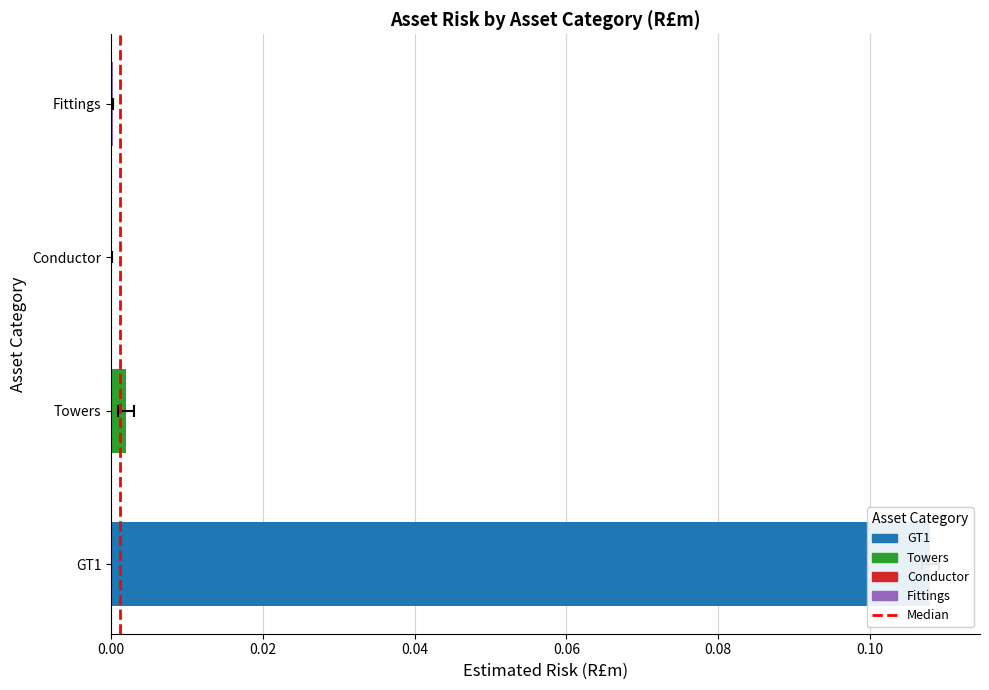

How many bars are there in total?

2